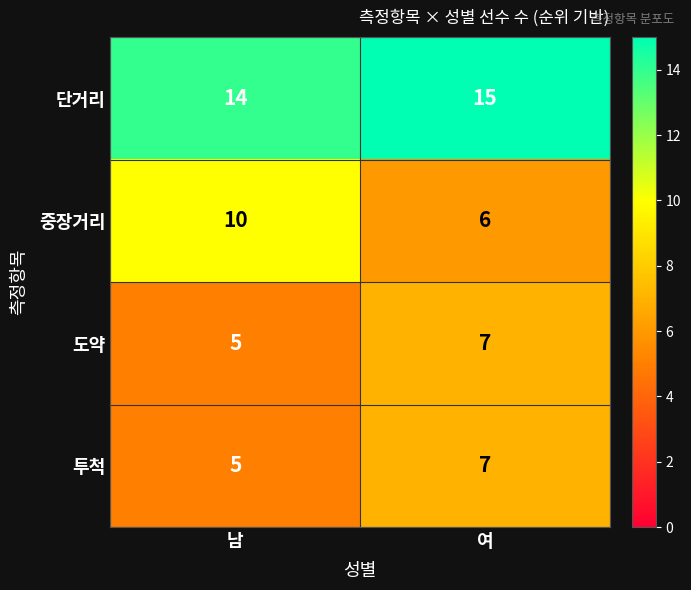

What is the sum of the 도약 values at 여 and 남?

12